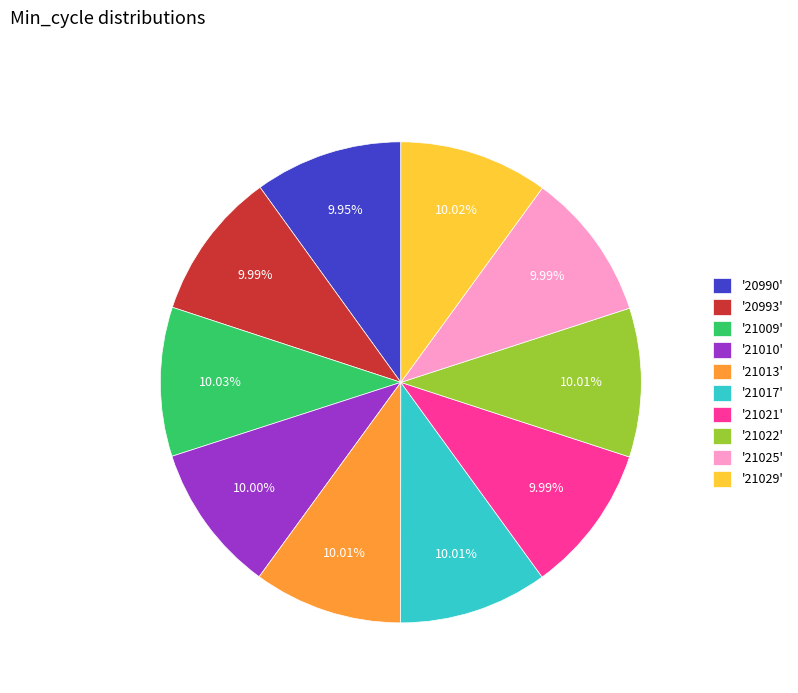

Is the sum of '20990' and '21021' greater than half?

No